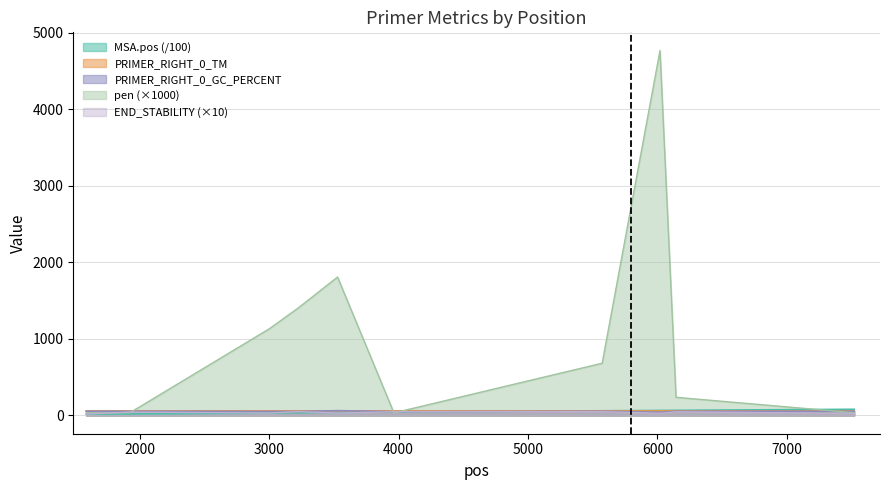

At which category is the sum across all series the highest?

6021